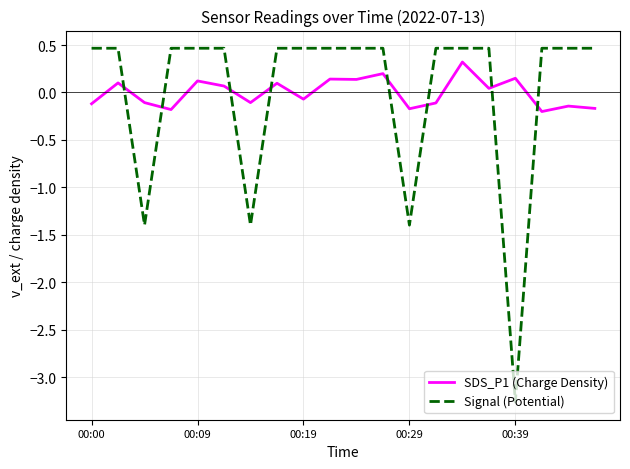

True or false: SDS_P1 (Charge Density) and Signal (Potential) intersect in this chart.

True